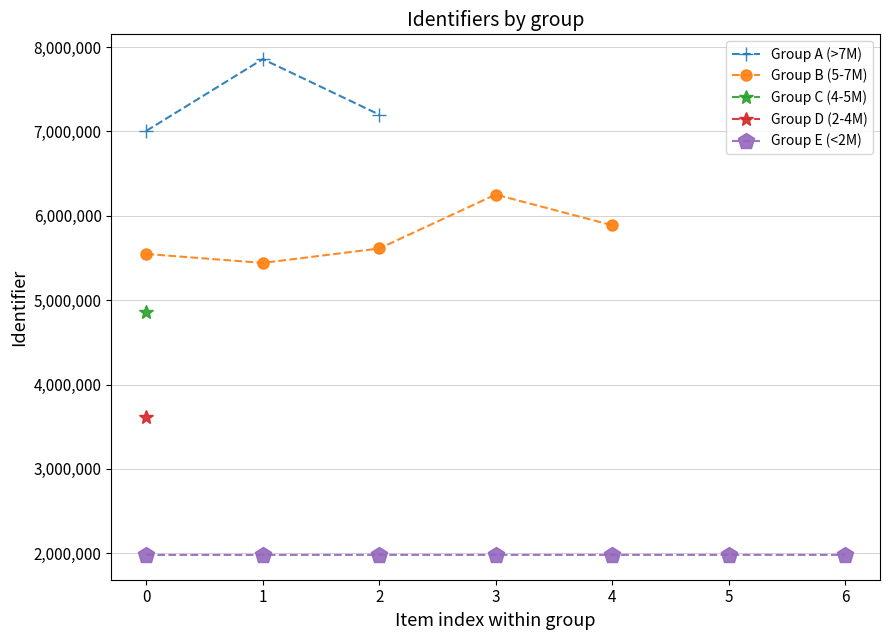

What is the maximum value for Group A (>7M)?

7856180